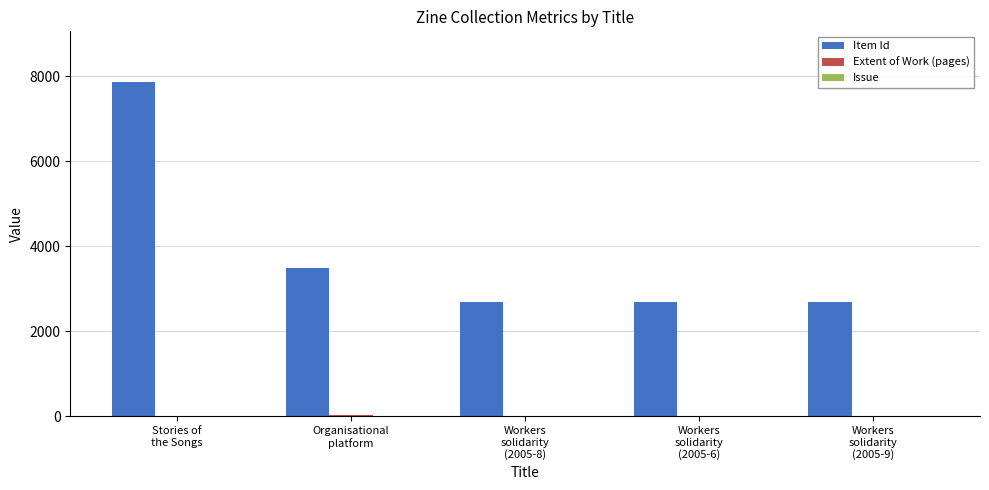

Which series has the largest total across all categories?

Item Id